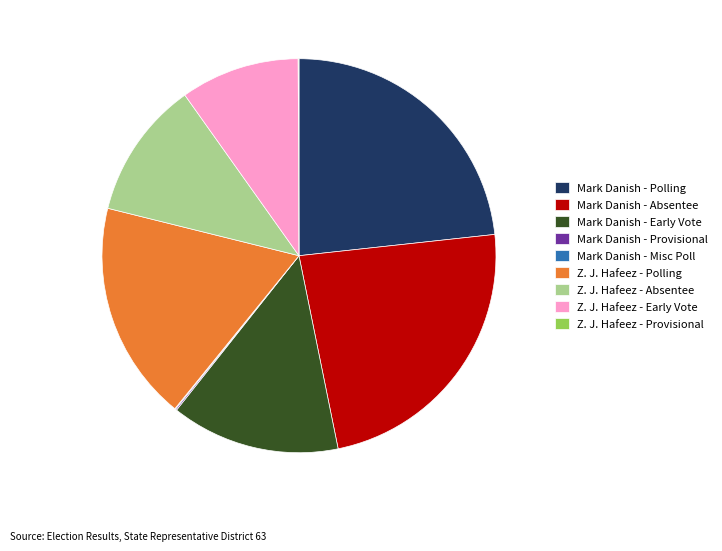

True or false: Mark Danish - Early Vote accounts for 23% of the total.

False